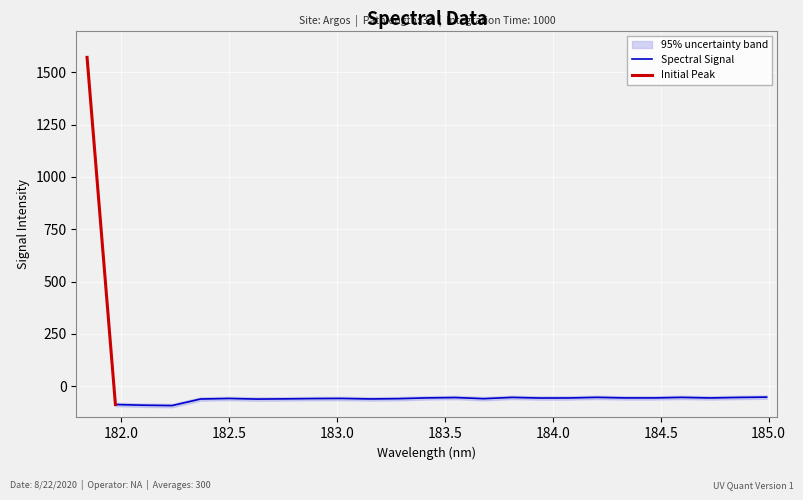

What is the difference between the maximum and minimum values?

1665.0